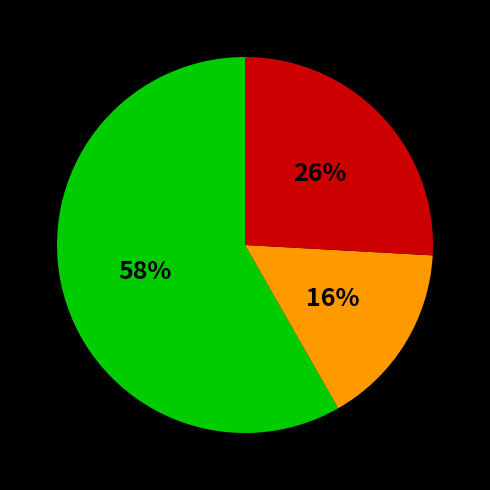

Does any single category account for the majority?

Yes